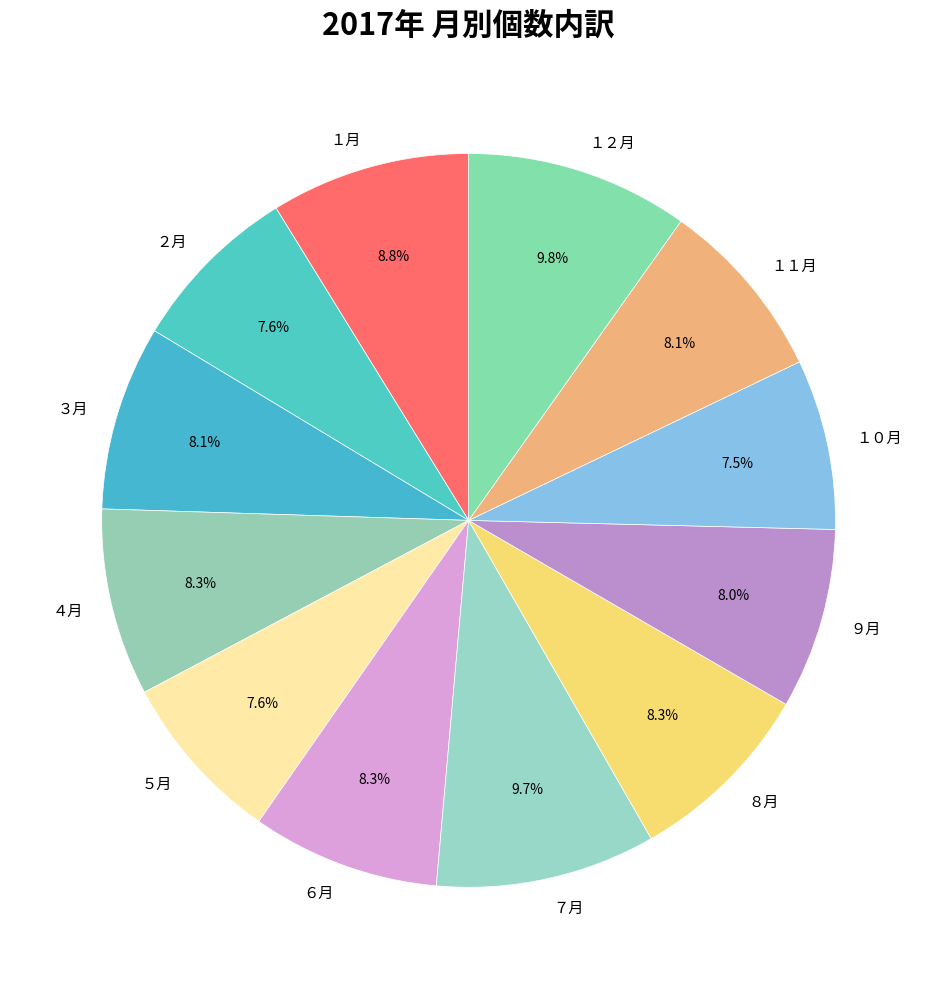

Is ２月 the majority of the pie?

No